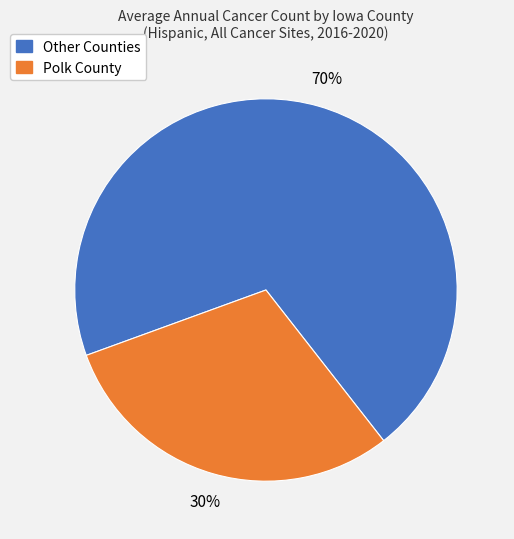

Which has a higher value, Other Counties or Polk County?

Other Counties